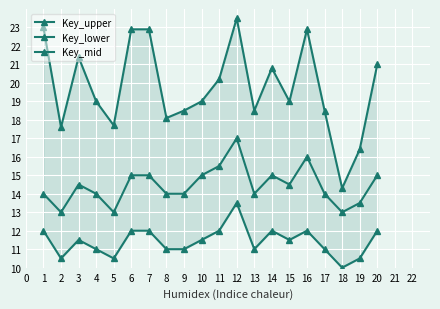

How many interior local valleys does the Key_mid series have?

5